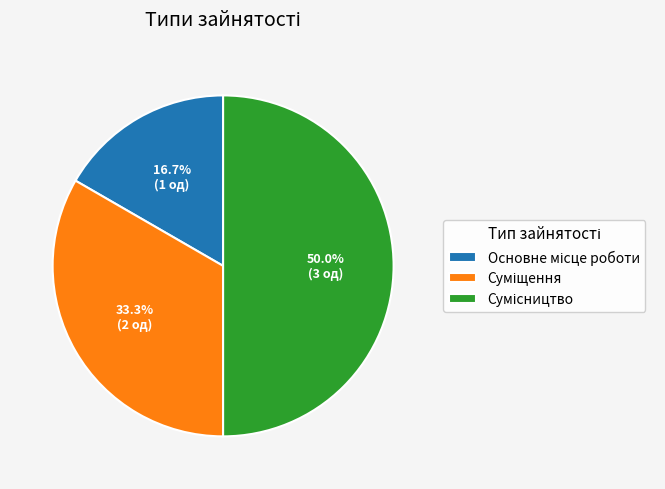

Rank the categories by value from lowest to highest.

Основне місце роботи, Суміщення, Сумісництво